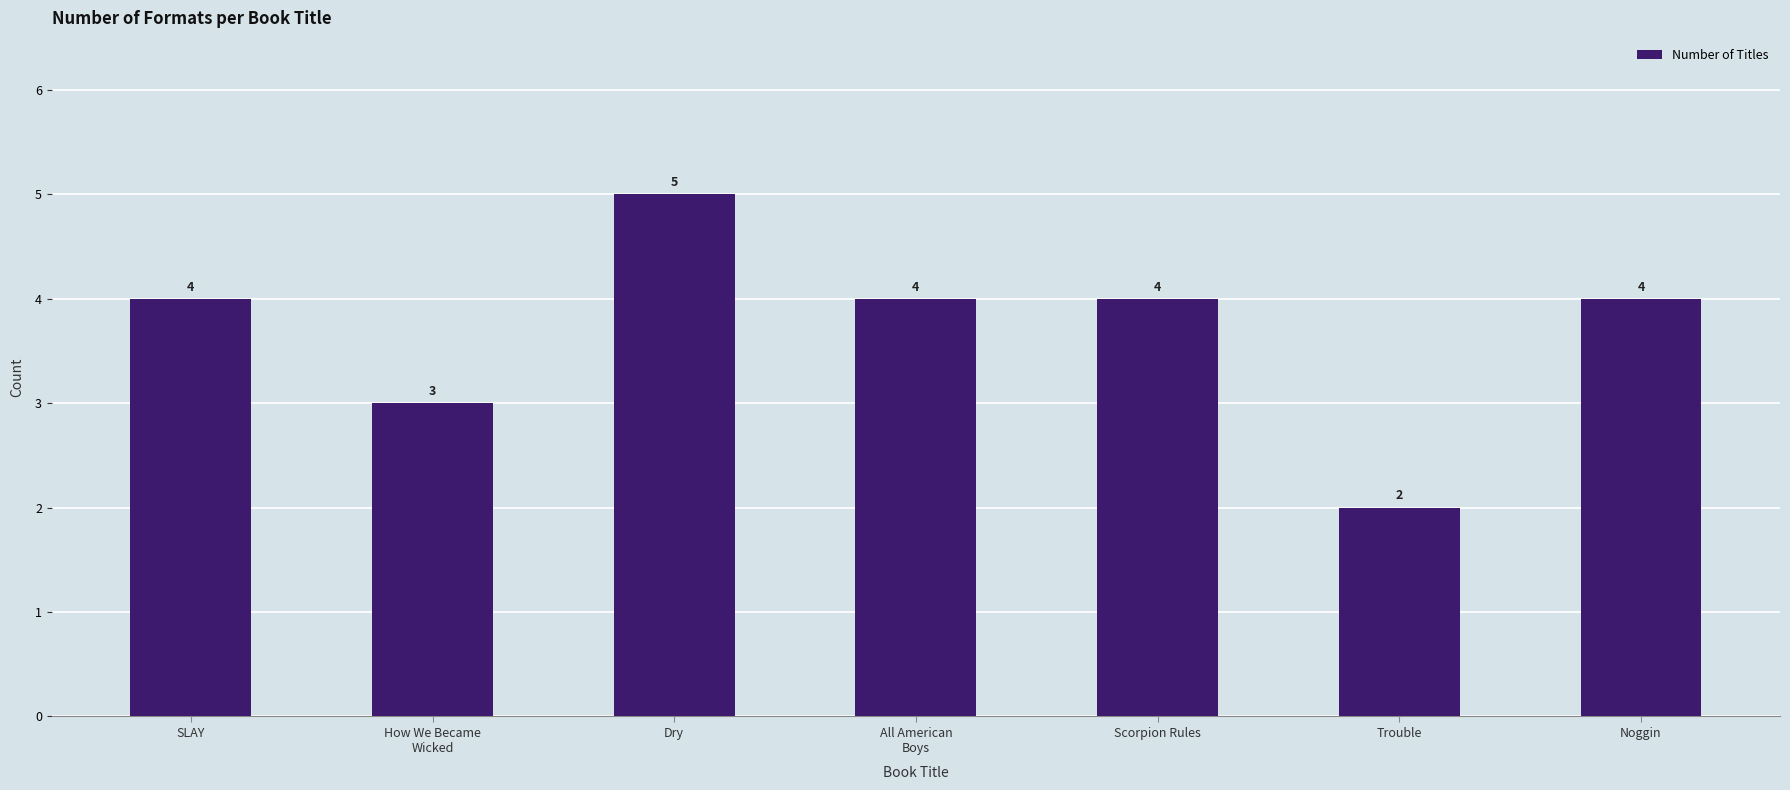

What is the change in value from SLAY to Dry?

+1